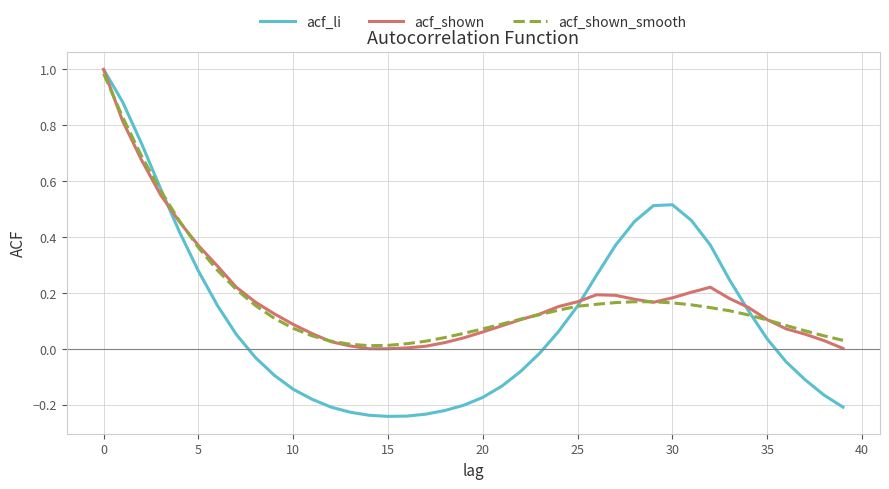

Which series has the largest range (max minus min)?

acf_li